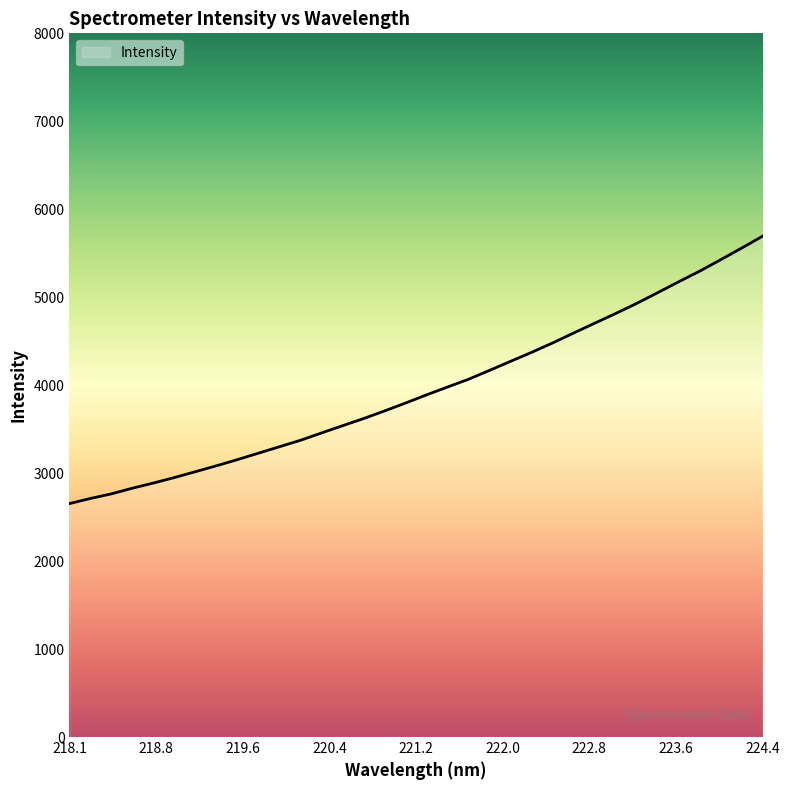

What is the smallest value displayed?

2654.1